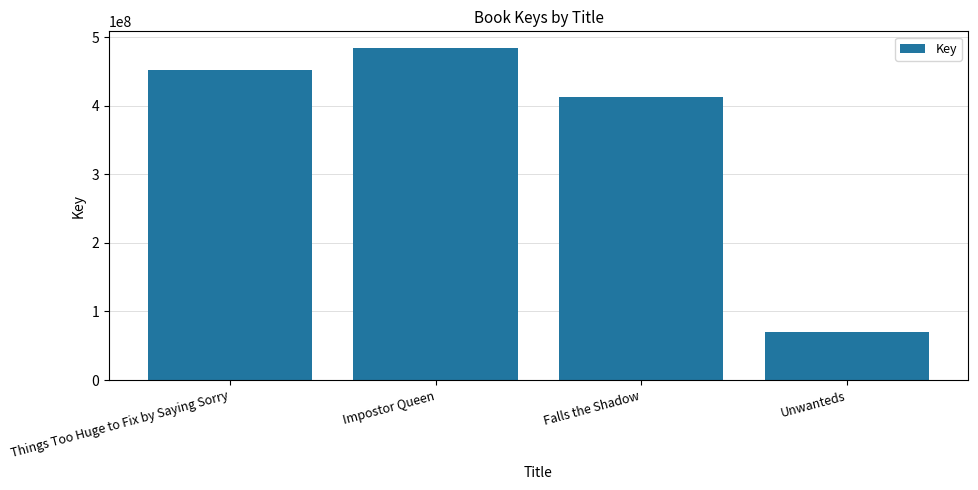

What is the ratio of the value at Impostor Queen to the value at Falls the Shadow?

1.2